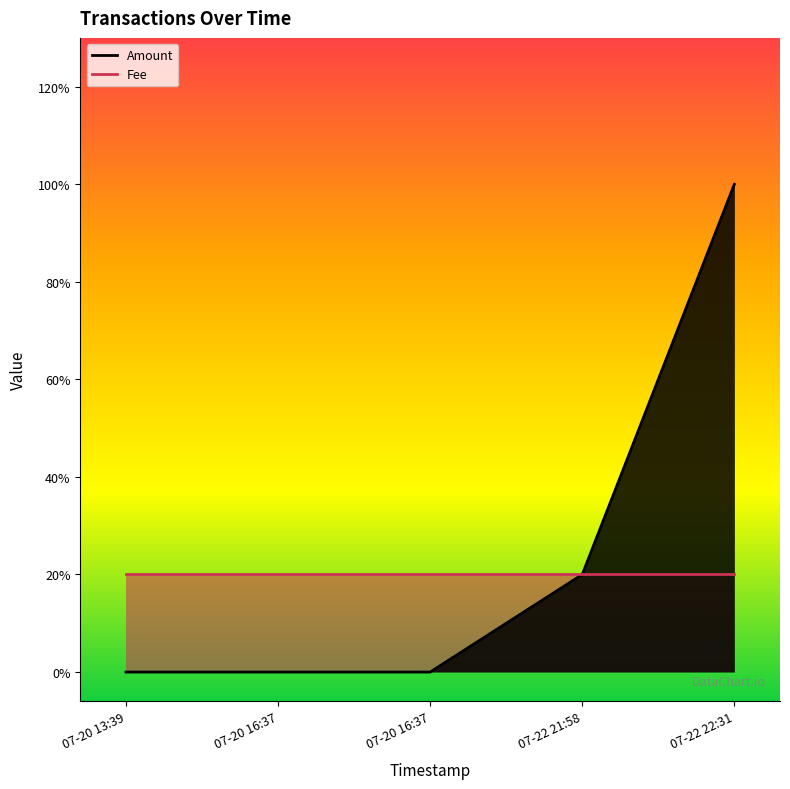

Rank the categories by value from lowest to highest.

07-20 13:39, 07-20 16:37, 07-20 16:37, 07-22 21:58, 07-22 22:31